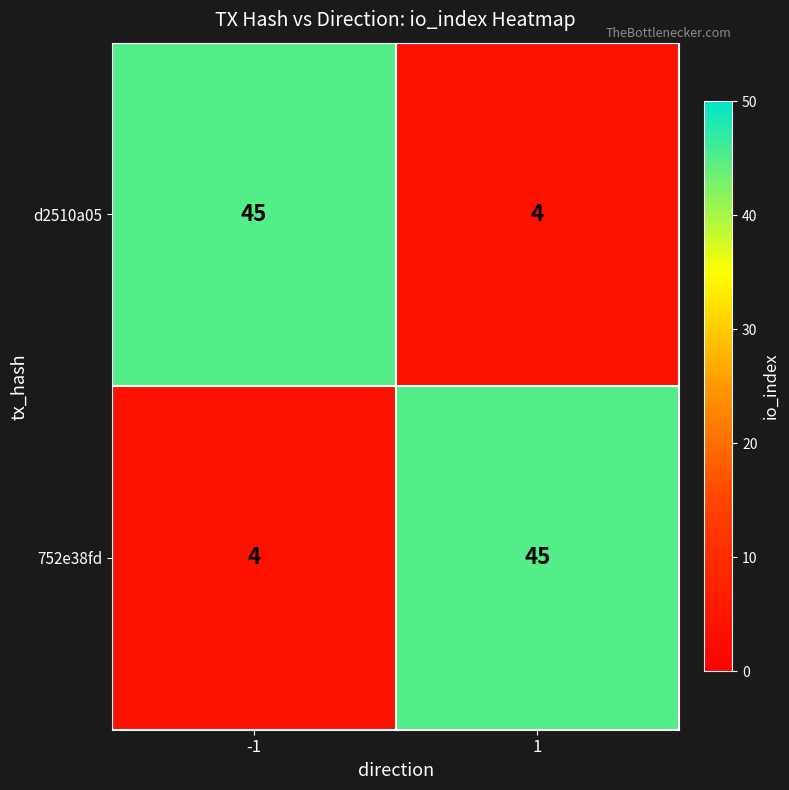

What is the difference between the d2510a05 values at -1 and 1?

41